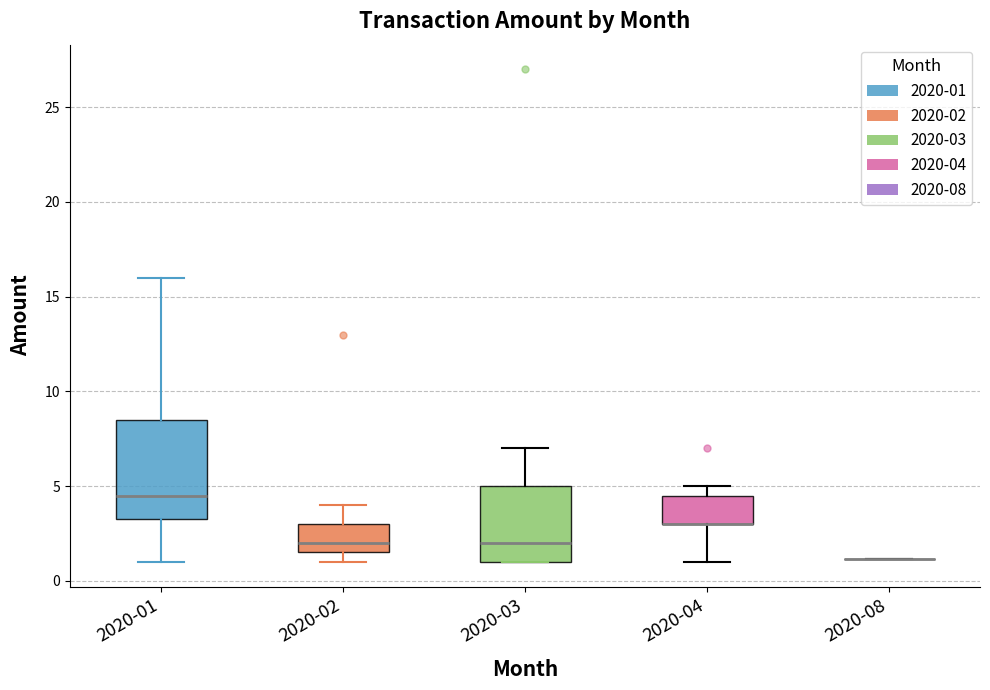

Reading left to right, transcribe this box plot: for each box, give where its median line is, the range the box spans, and where its two whiskers end, as read against the y-axis. The values are not printed on the chart, so give them approximately, as read against the axis.

2020-01: median 4.5, box 3.5 to 8.5, whiskers 1.0 to 16.0
2020-02: median 2.0, box 1.5 to 3.0, whiskers 1.0 to 4.0
2020-03: median 2.0, box 1.0 to 5.0, whiskers 1.0 to 7.0
2020-04: median 3.0 (drawn on the box's lower edge), box 3.0 to 4.5, whiskers 1.0 to 5.0
2020-08: box collapsed to a line at 1.0, whiskers 1.0 to 1.0